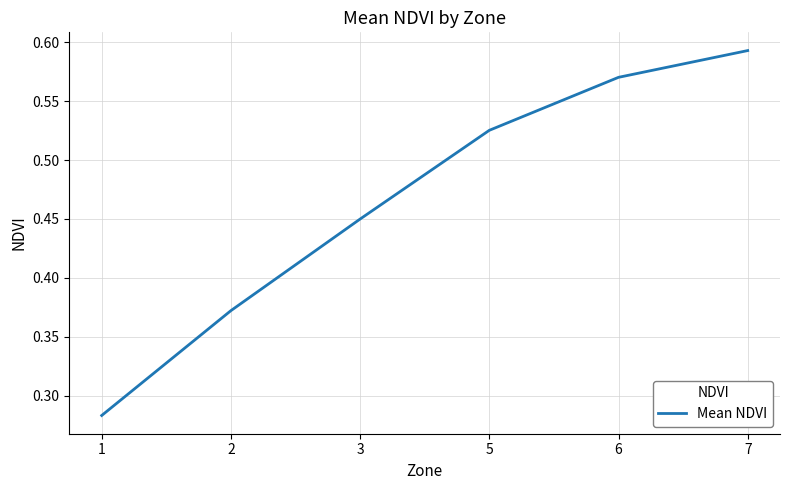

What is the sum of all values?

2.8